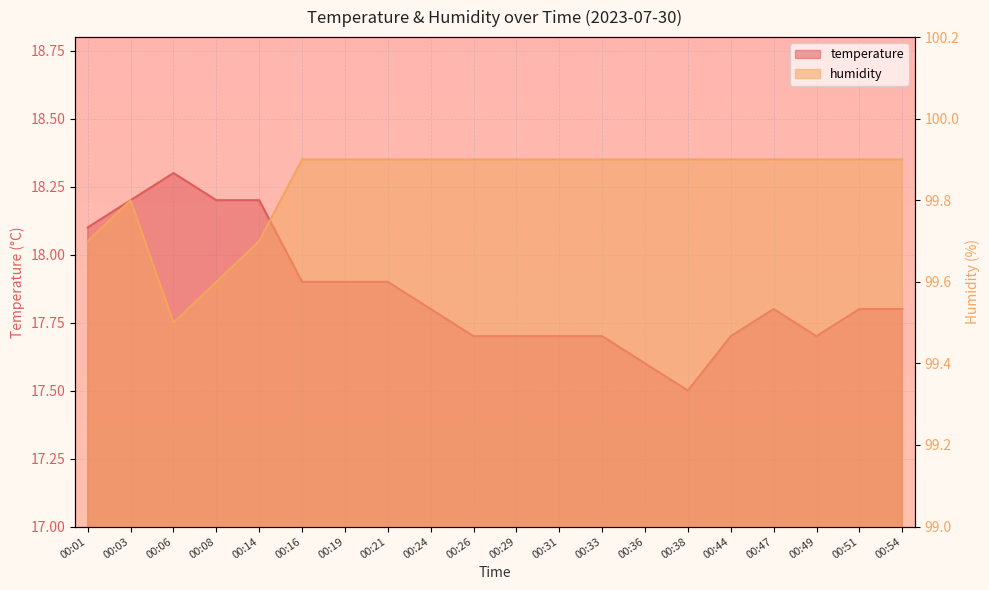

What is the sum of the humidity values at 00:19 and 00:36?

199.8